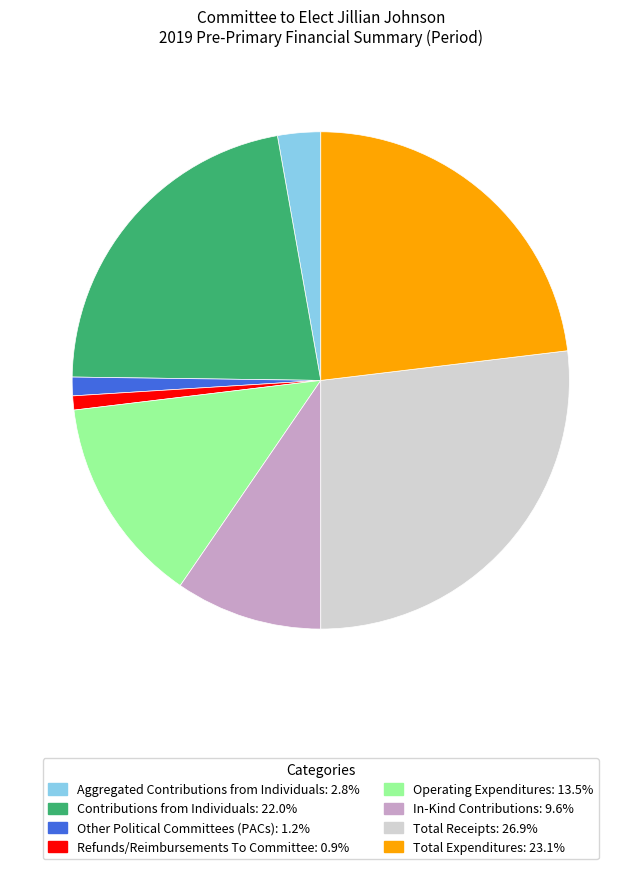

Combined, do Refunds/Reimbursements To Committee and Other Political Committees (PACs) account for over 50%?

No